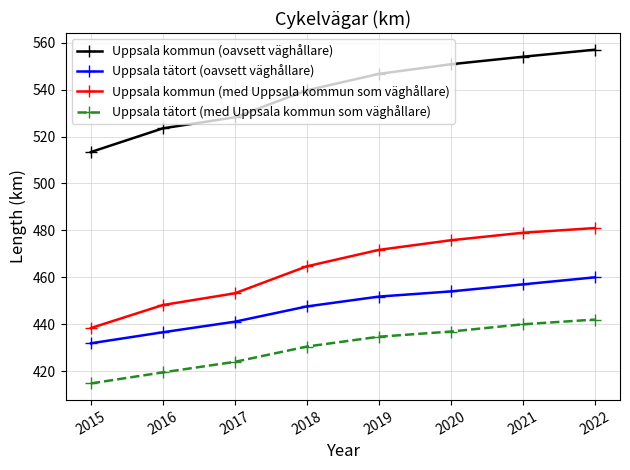

True or false: Uppsala kommun (med Uppsala kommun som väghållare) and Uppsala kommun (oavsett väghållare) intersect in this chart.

False